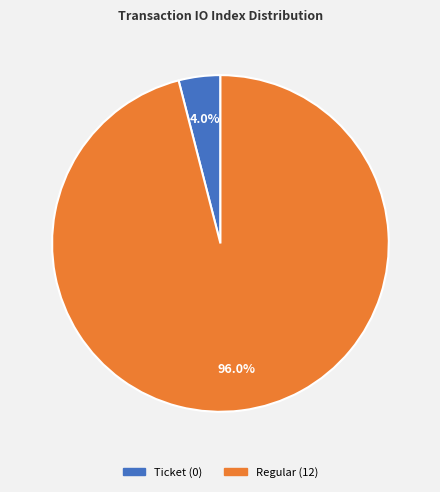

True or false: Ticket accounts for 14% of the total.

False